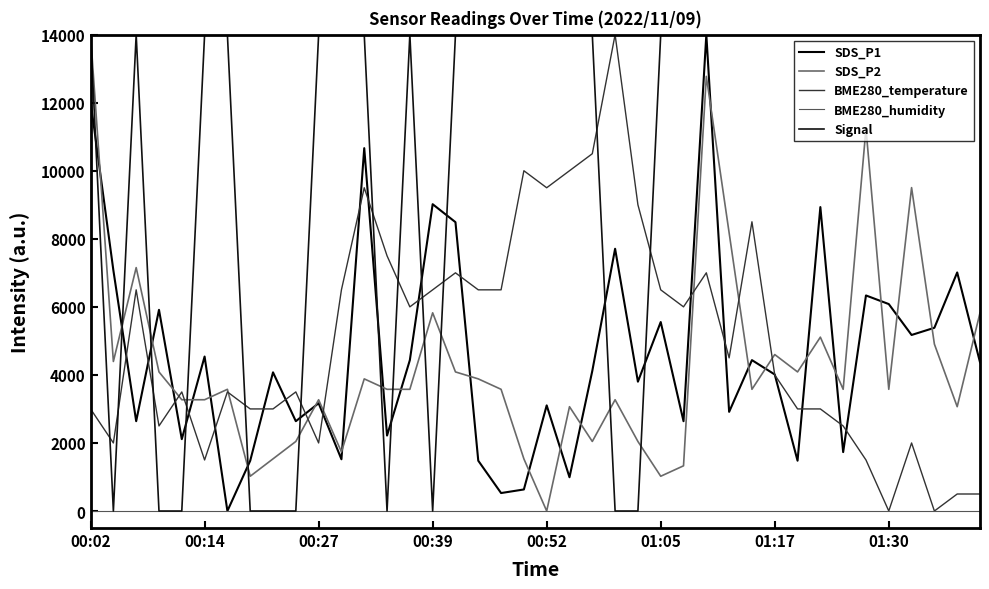

What are all the series names shown in the legend?

SDS_P1, SDS_P2, BME280_temperature, BME280_humidity, Signal